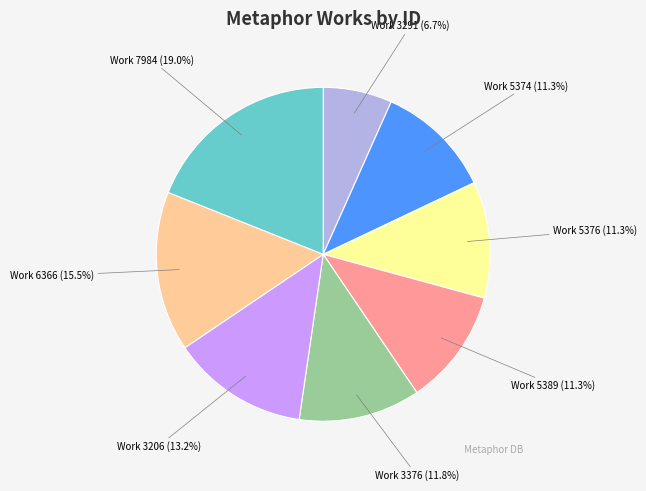

What is the largest slice in the pie chart?

Work 7984 (19.0%)